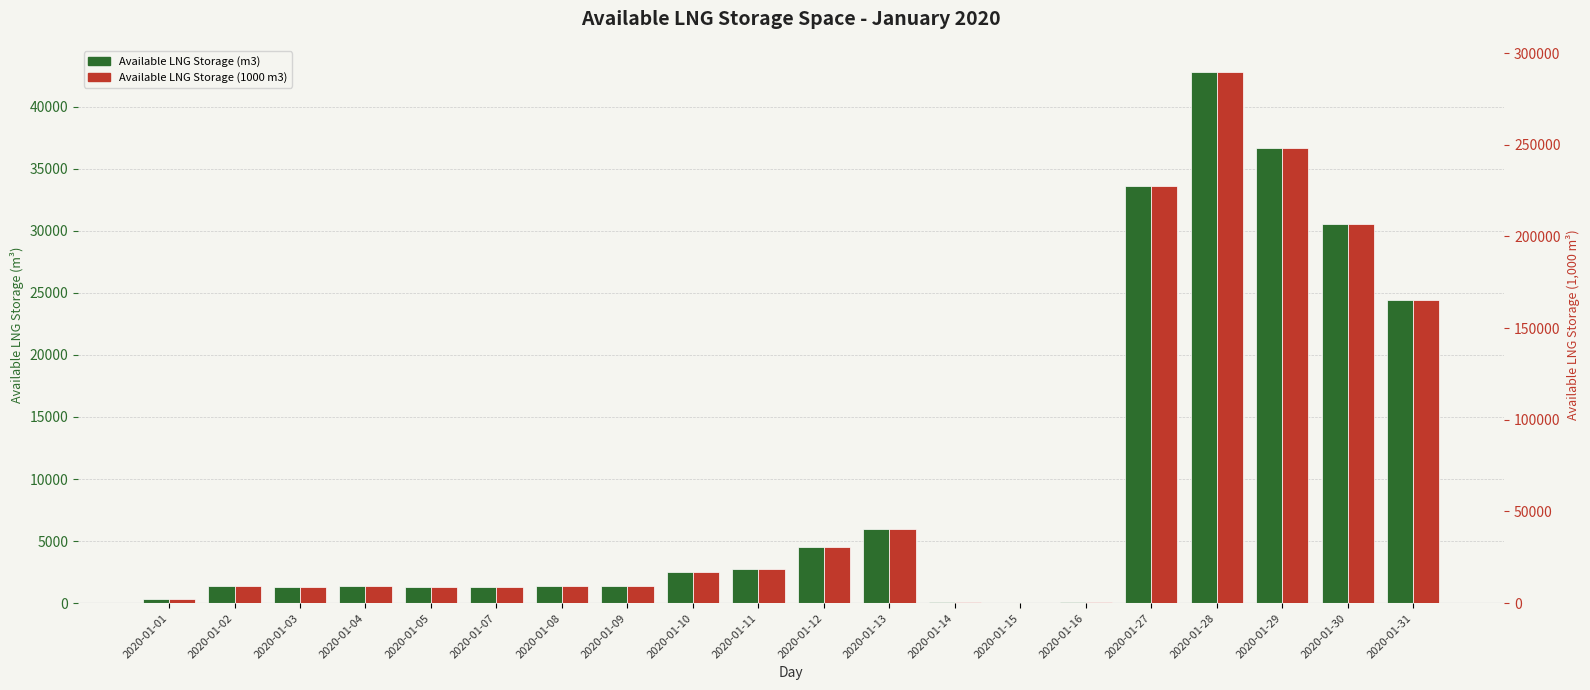

Rank the series by their average value, from lowest to highest.

Available LNG Storage (m3), Available LNG Storage (1000 m3)